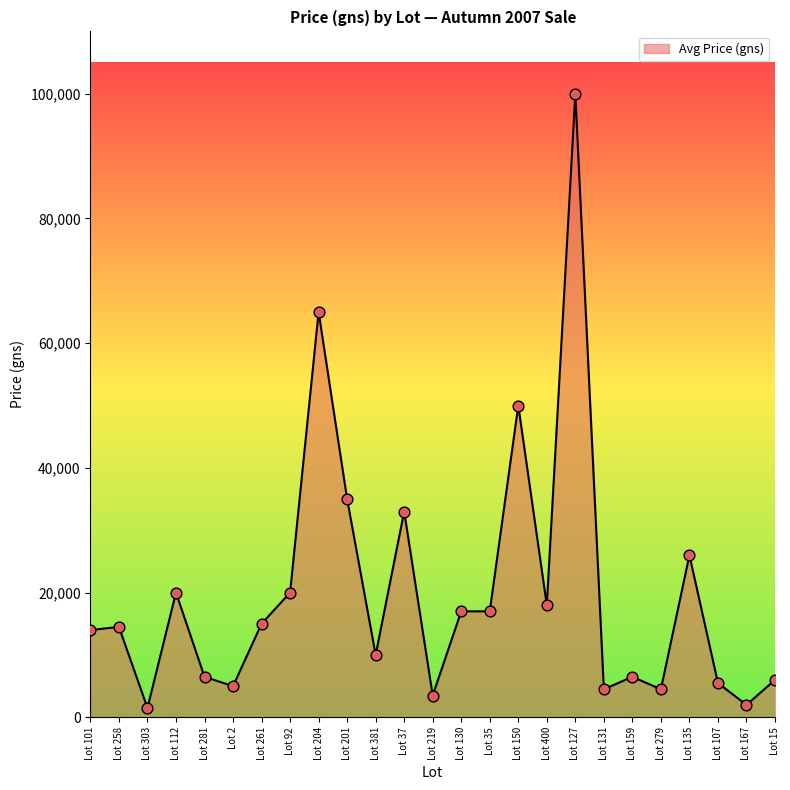

Which has a higher value, Lot 150 or Lot 167?

Lot 150